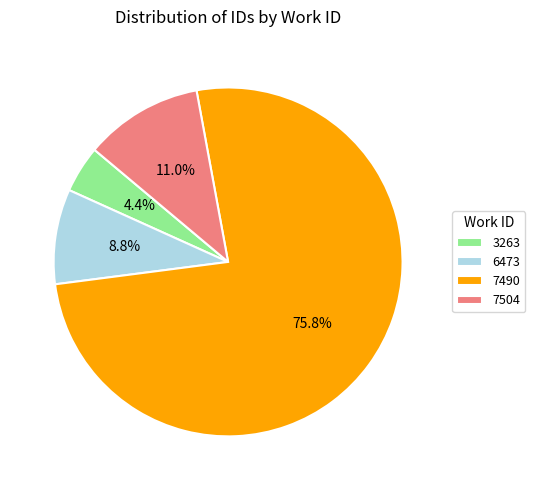

What percentage is the 3263 slice, to the nearest percent?

4%